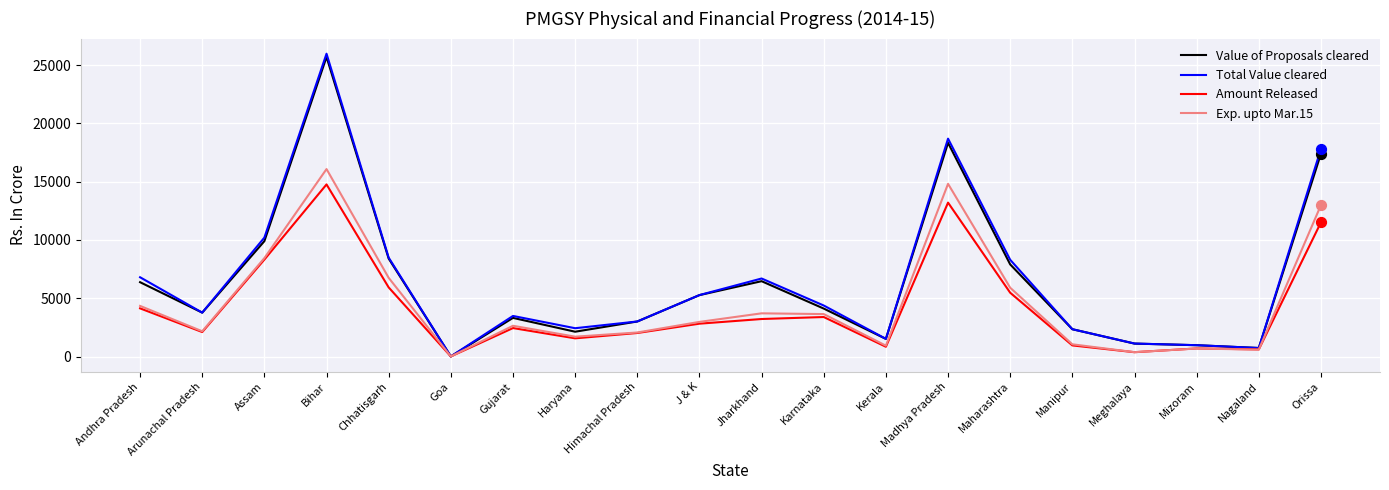

At how many categories does at least one series exceed 16095?

3